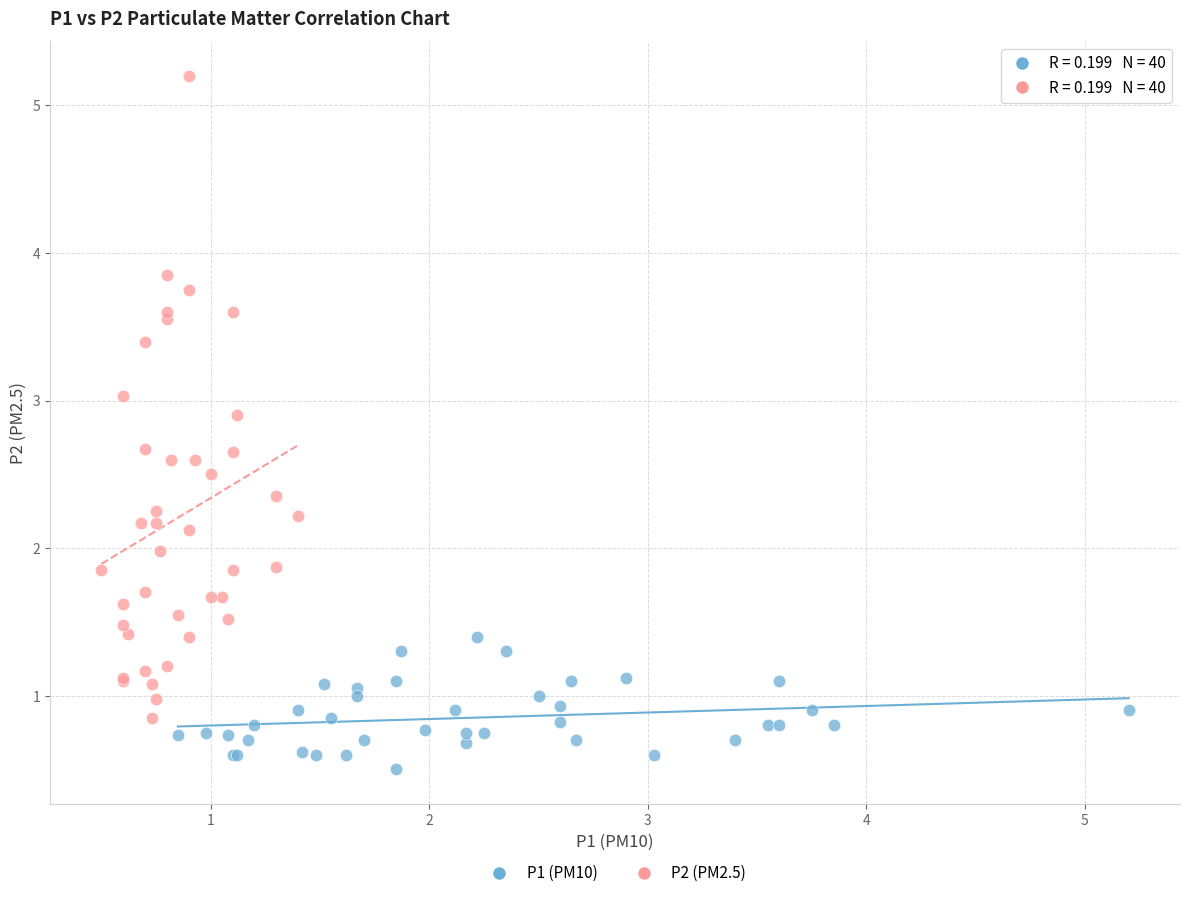

Which series reaches the minimum Y coordinate?

P1 (PM10)